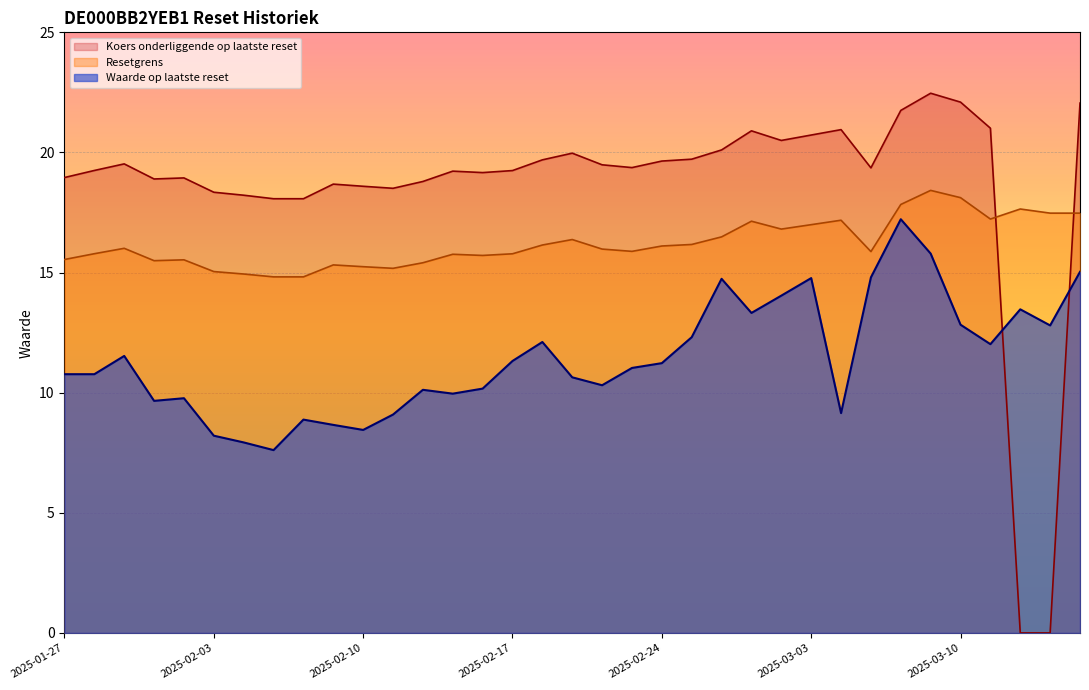

What is the sum of the Koers onderliggende op laatste reset values at 2025-02-27 and 2025-03-03?

41.6